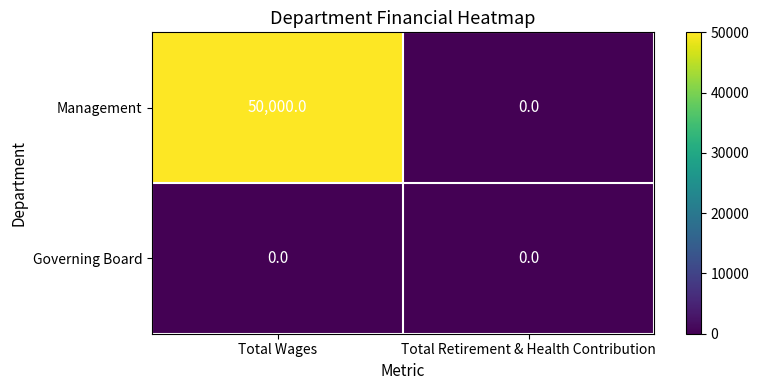

Rank the series at Total Wages from highest to lowest value.

Management, Governing Board